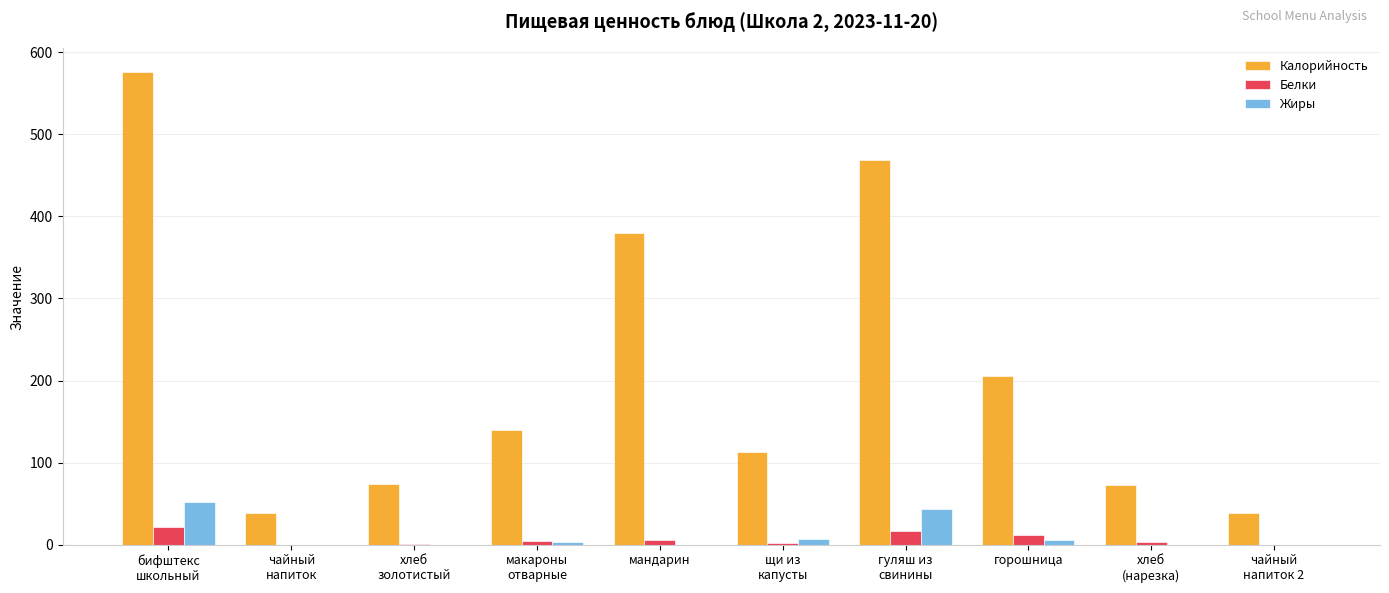

The value of Белки at щи из
капусты is 2.2. True or false?

True